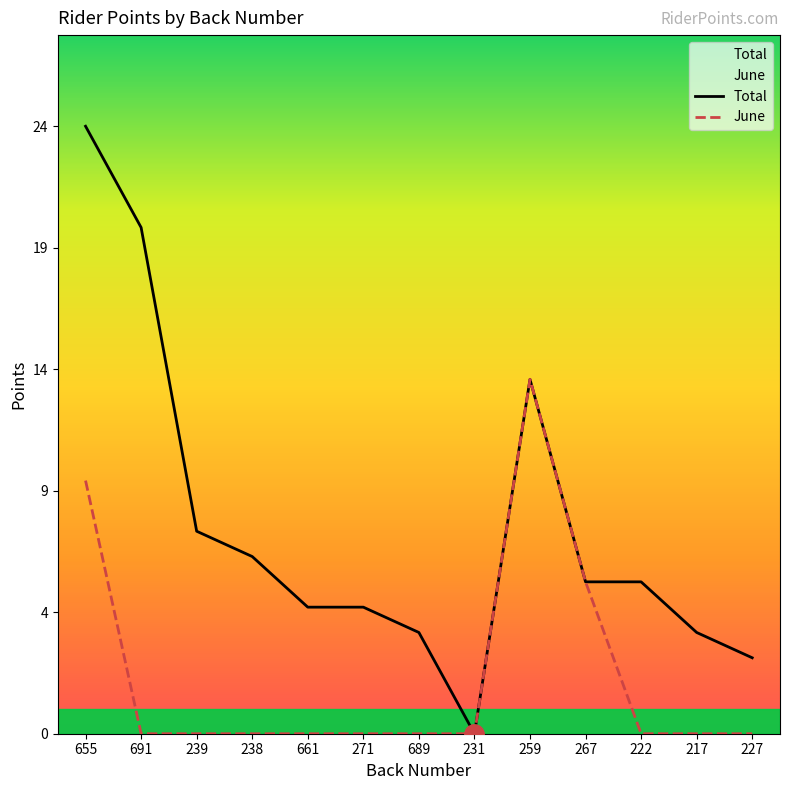

At which label does June reach its minimum?

691